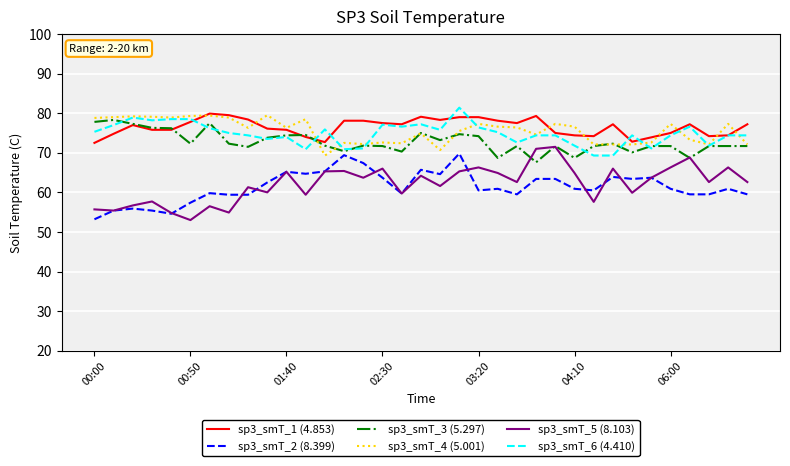

What is the minimum value for sp3_smT_5 (8.103)?

53.0